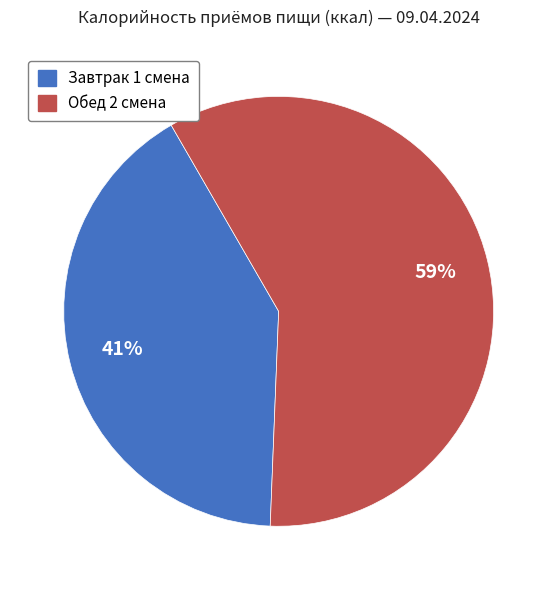

Is there a majority slice in this chart?

Yes